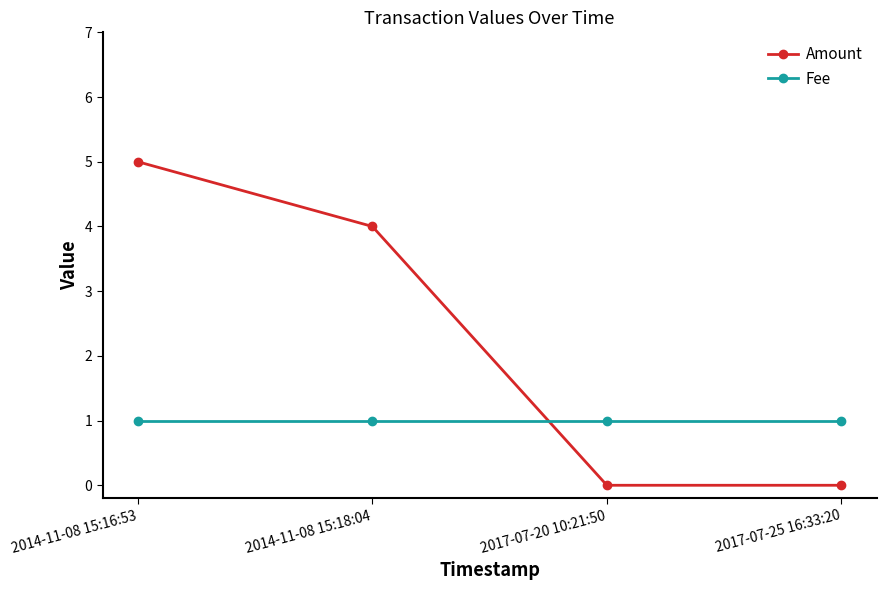

Is the value of Fee at 2014-11-08 15:18:04 greater than the value of Amount at 2017-07-25 16:33:20?

Yes